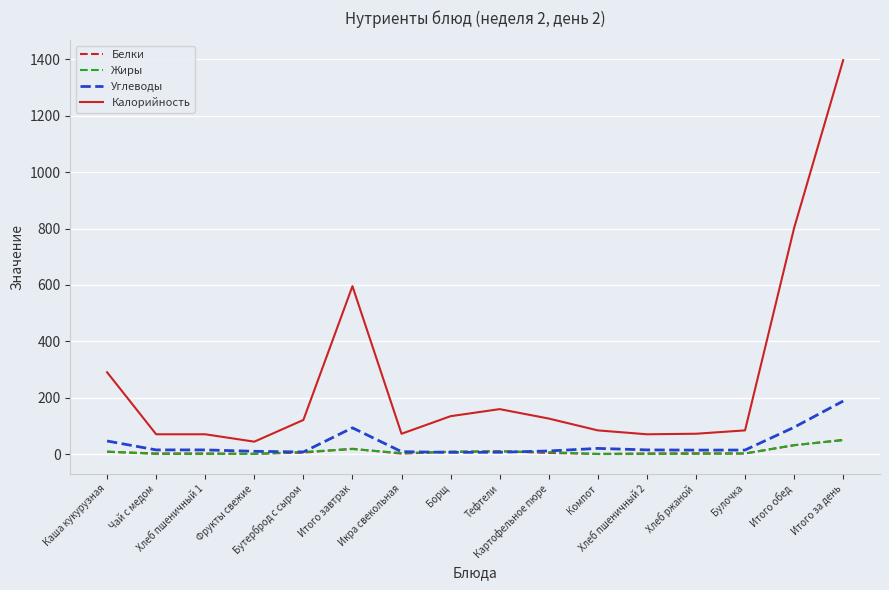

What is the highest value of the Жиры series?

49.4